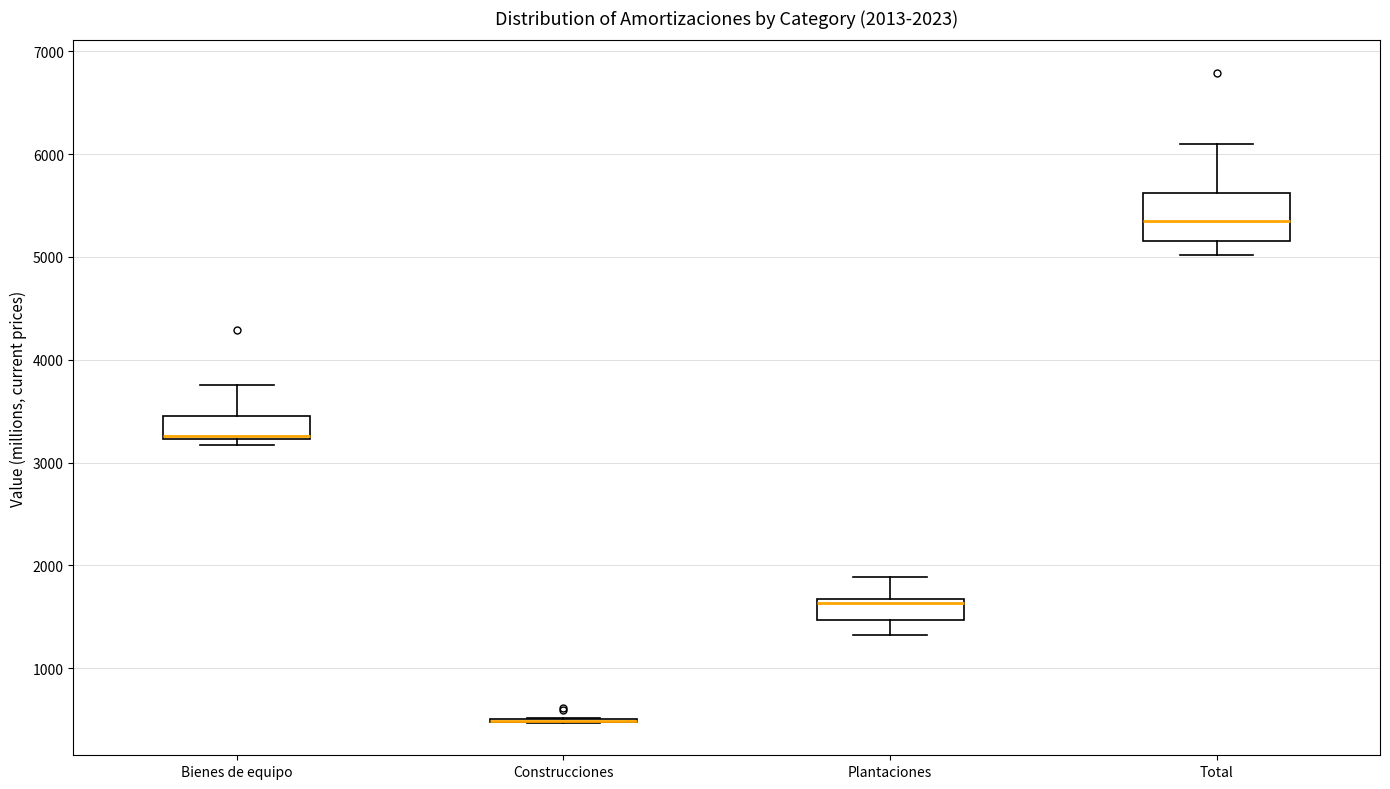

Which box is the tallest, from its lower edge to its upper edge?

Total